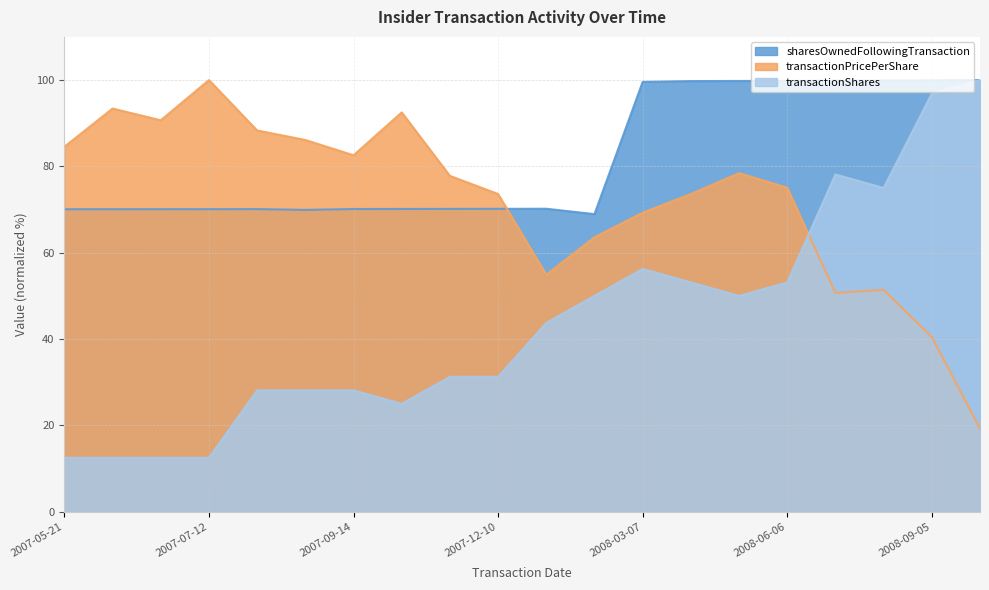

What position from the left is 2008-06-06?

16